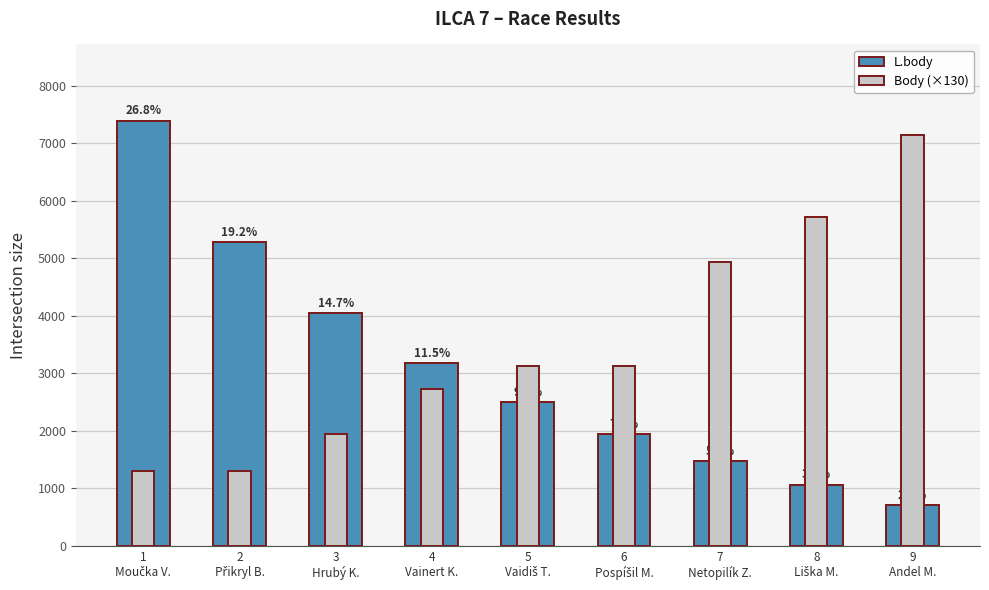

What is the label of the 9th bar from the left?

9
Andel M.